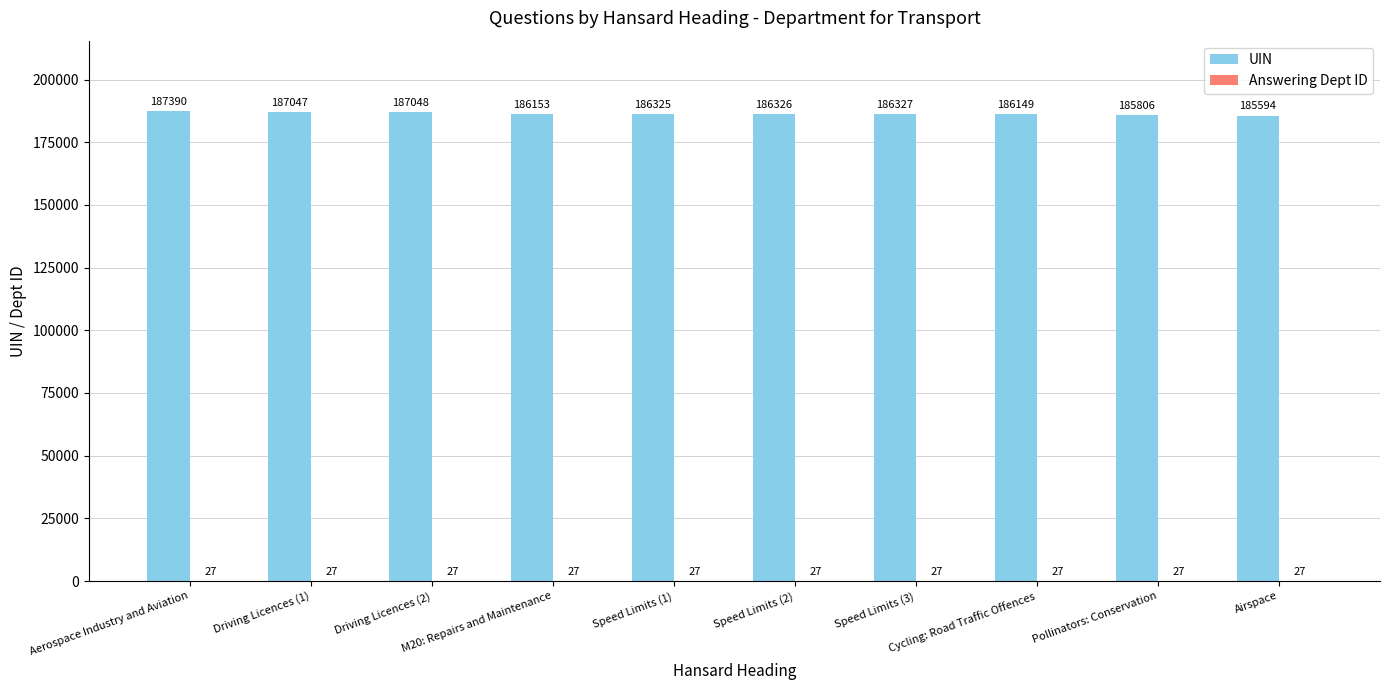

What is the greatest value displayed?

187390